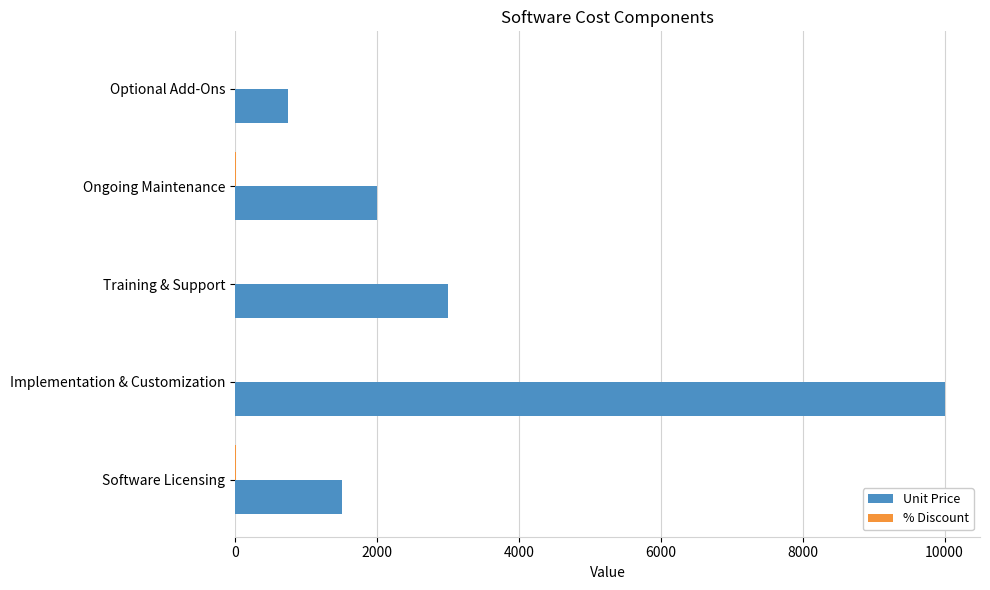

Which label corresponds to the largest value in the chart?

Implementation & Customization